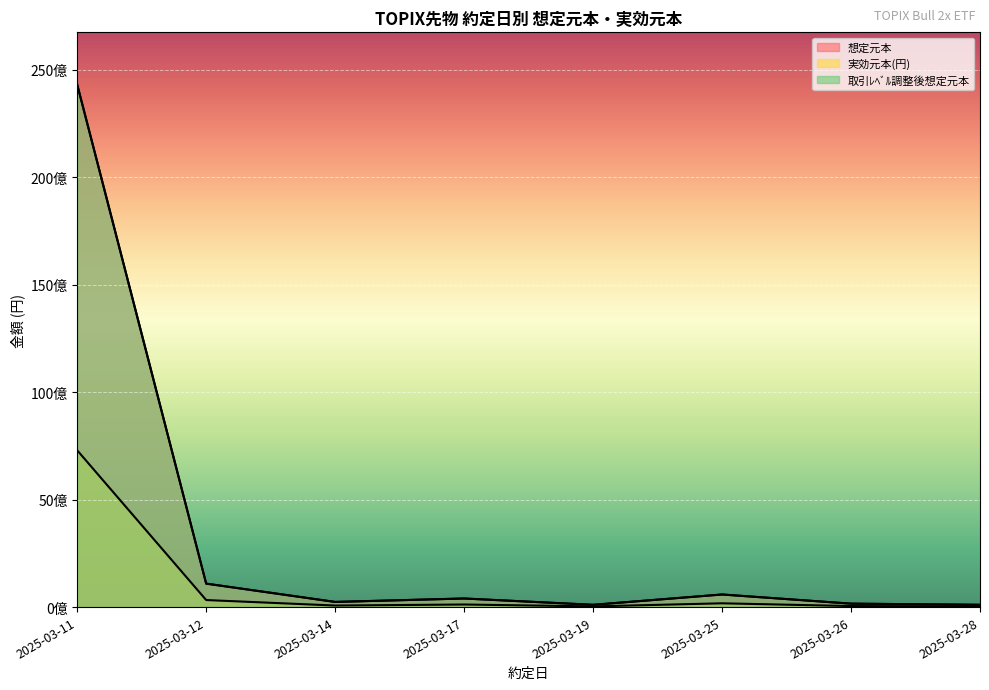

True or false: 実効元本(円) and 取引ﾚﾍﾞﾙ調整後想定元本 cross at least once.

False